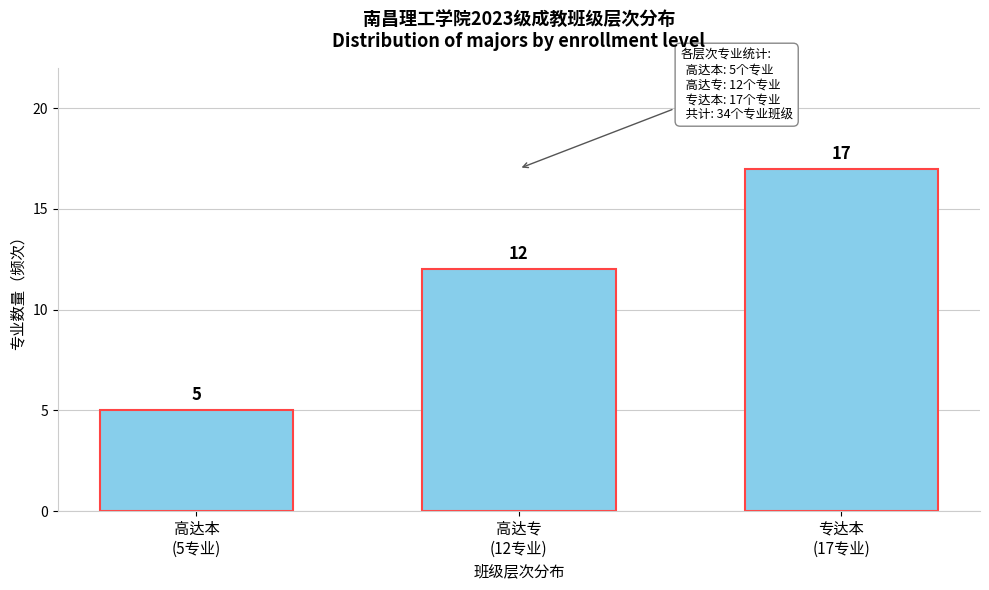

Reading right to left, what are all the values shown in this chart?

17	12	5